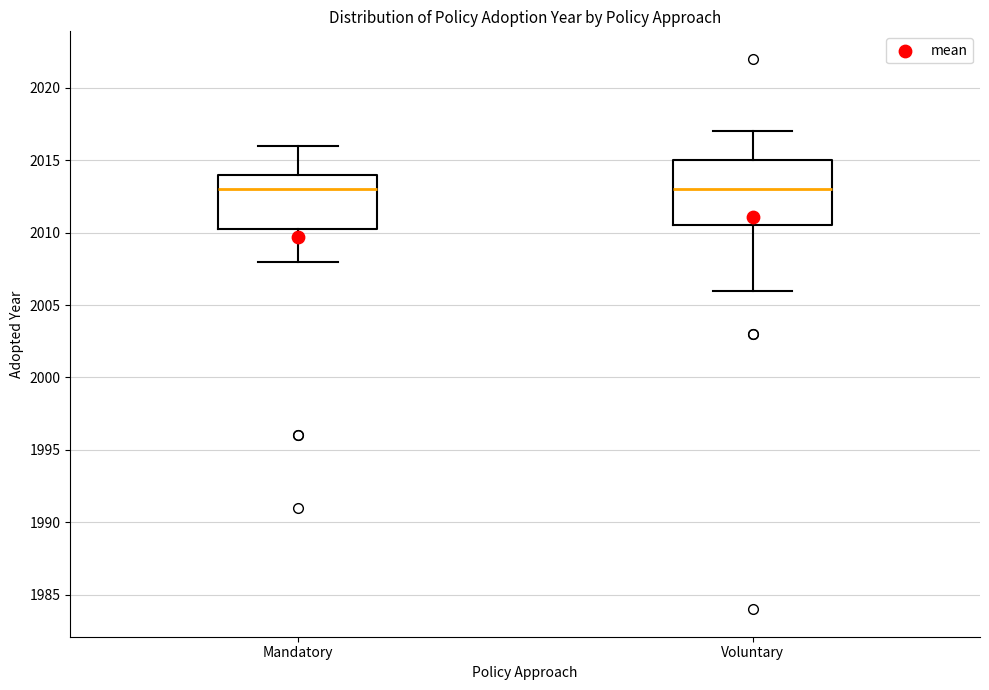

Reading left to right, transcribe this box plot: for each box, give where its median line is, the range the box spans, and where its two whiskers end, as read against the y-axis. The values are not printed on the chart, so give them approximately, as read against the axis.

Mandatory: median 2013.0, box 2010.5 to 2014.0, whiskers 2008.0 to 2016.0
Voluntary: median 2013.0, box 2010.5 to 2015.0, whiskers 2006.0 to 2017.0